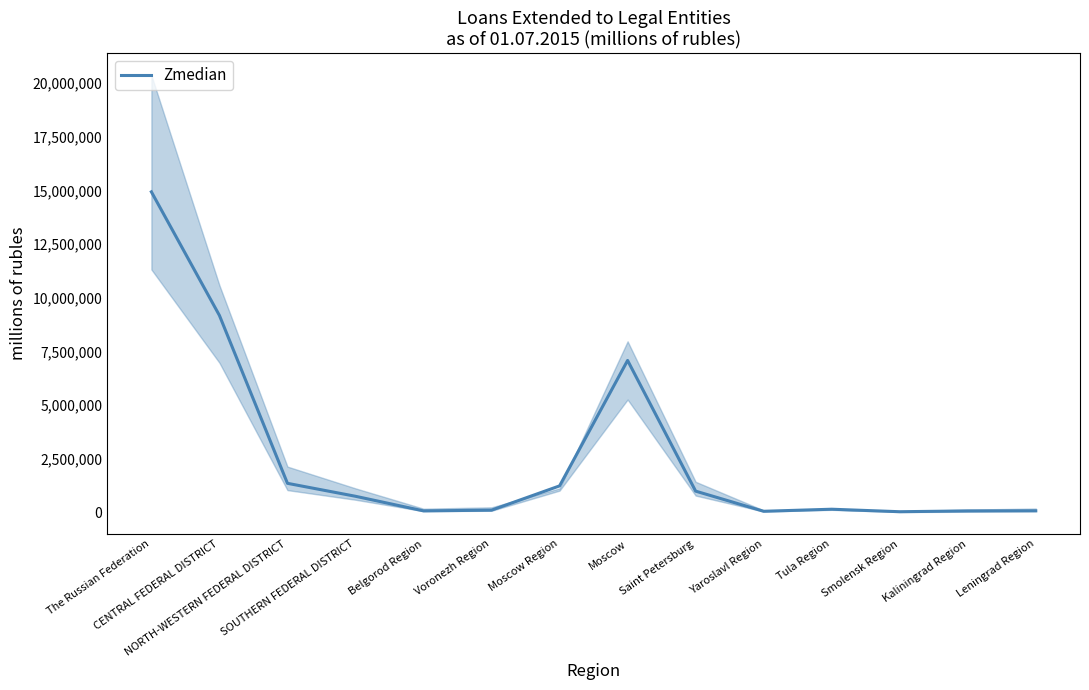

What is the ratio of the value at SOUTHERN FEDERAL DISTRICT to the value at Voronezh Region?

6.7